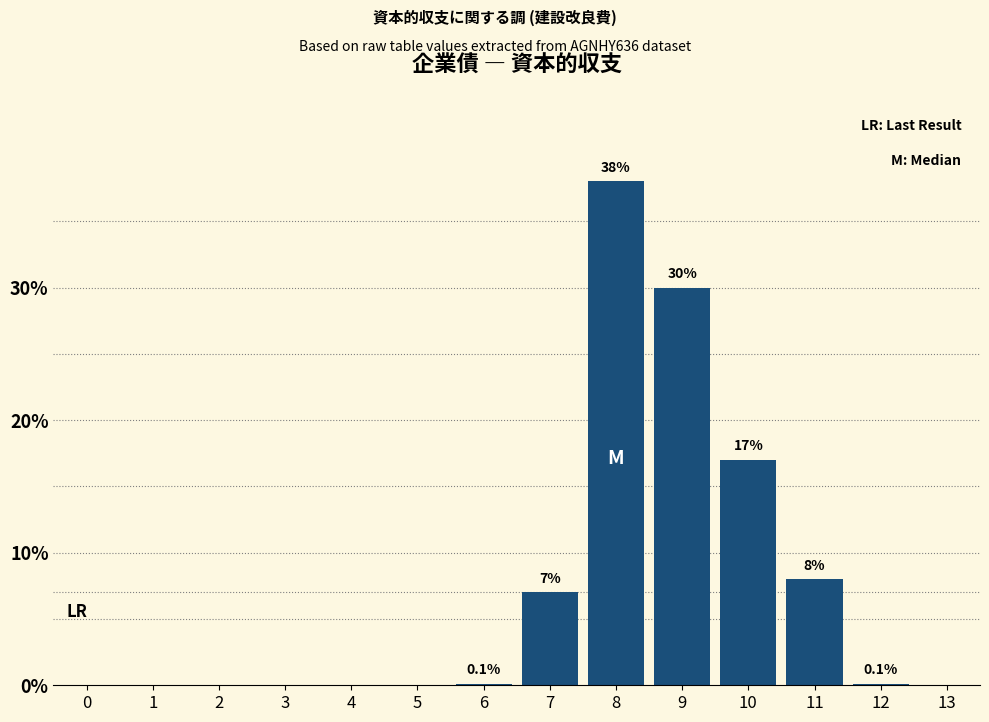

Are the bars horizontal?

No